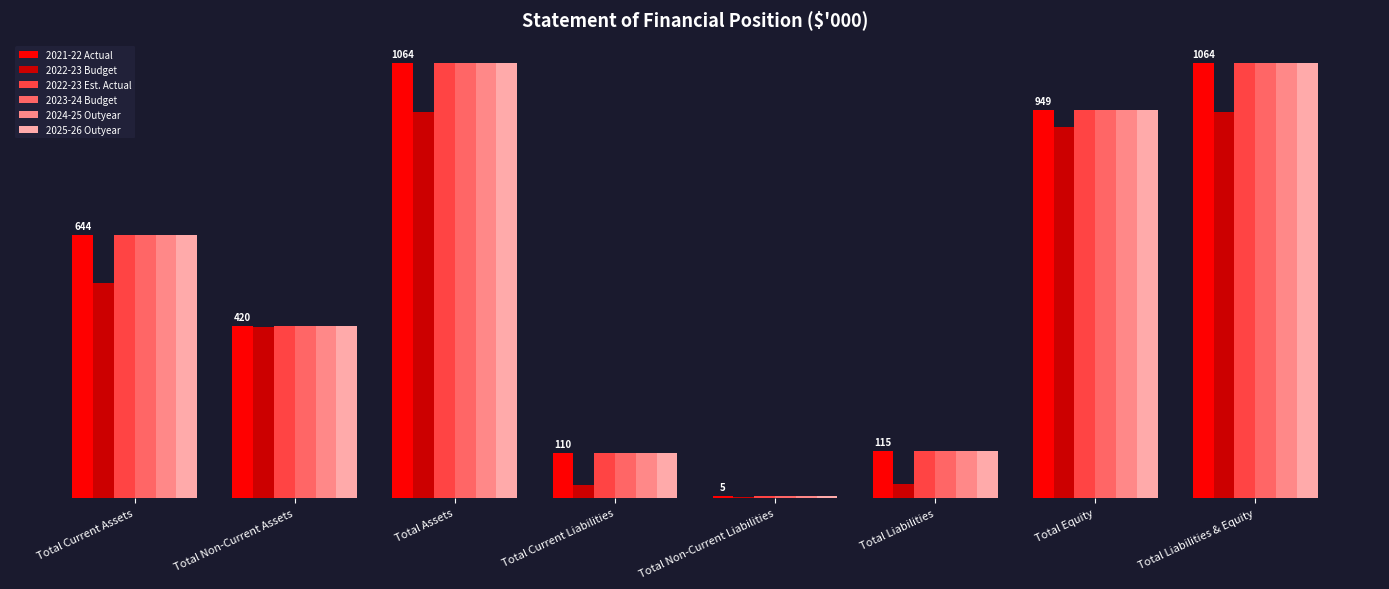

The value of 2023-24 Budget at Total Assets is 1064. True or false?

True